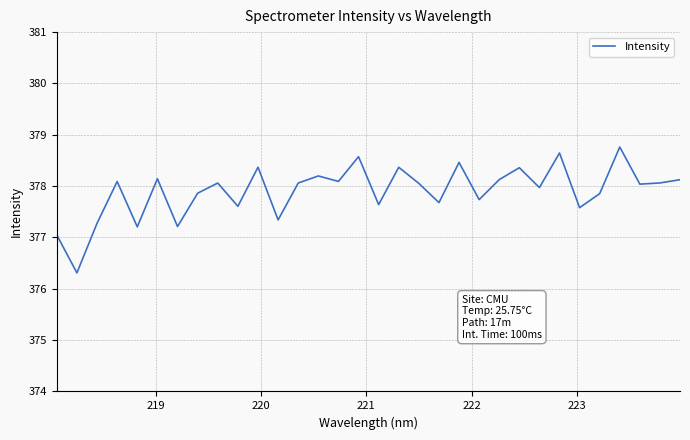

What is the smallest value displayed?

376.3